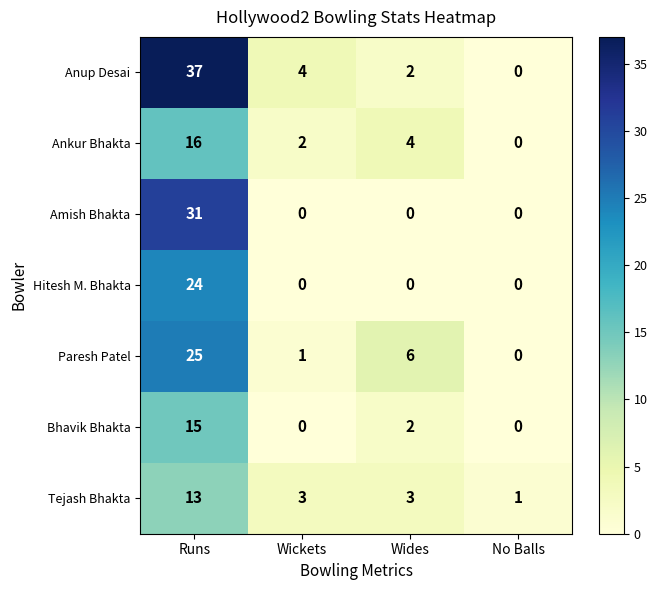

Reading left to right, transcribe all the data shown in this chart.

Anup Desai: 37	4	2	0
Ankur Bhakta: 16	2	4	0
Amish Bhakta: 31	0	0	0
Hitesh M. Bhakta: 24	0	0	0
Paresh Patel: 25	1	6	0
Bhavik Bhakta: 15	0	2	0
Tejash Bhakta: 13	3	3	1